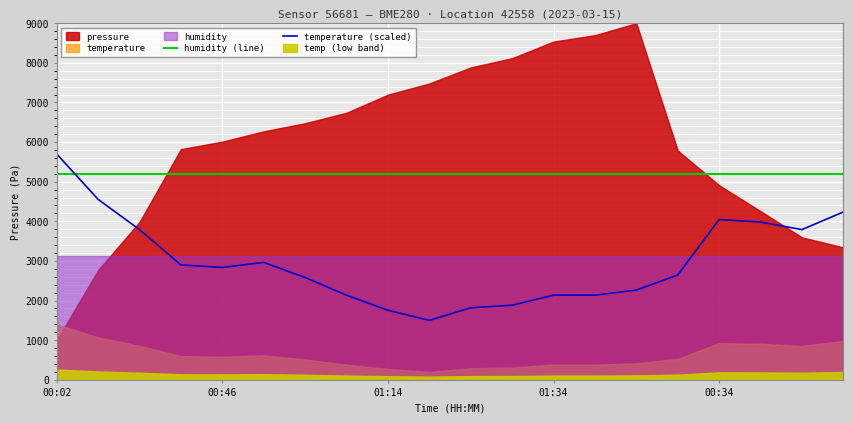

What is the minimum value for temperature (scaled)?

1500.0